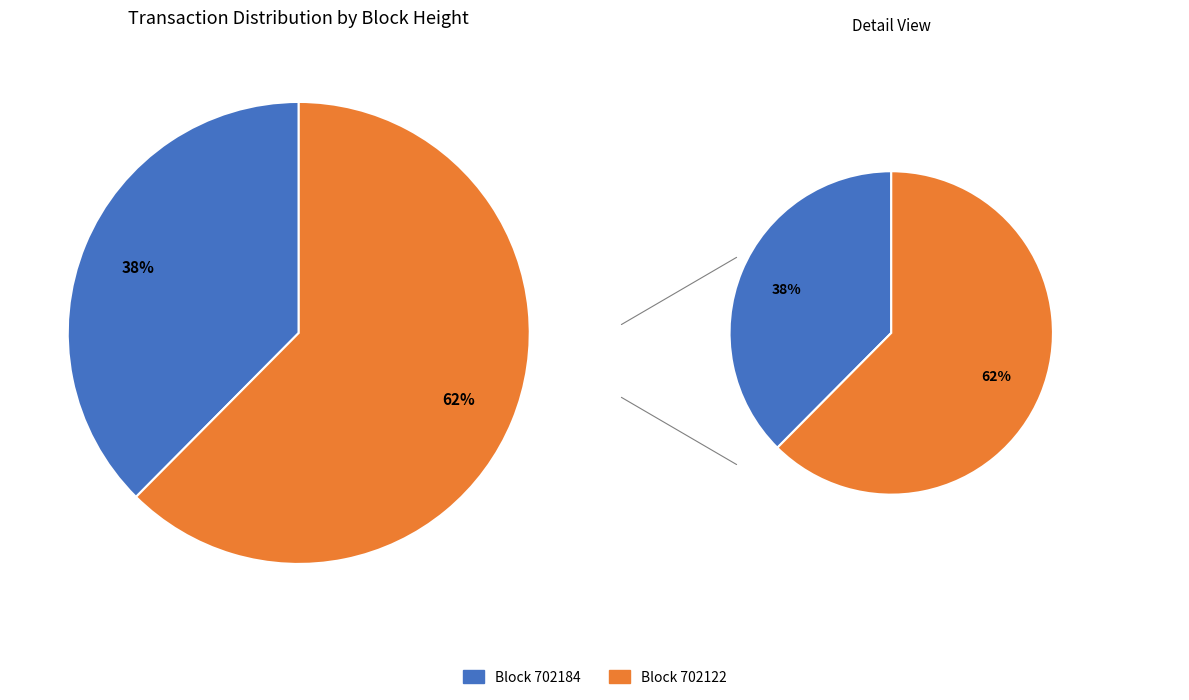

Which category accounts for the majority?

702122